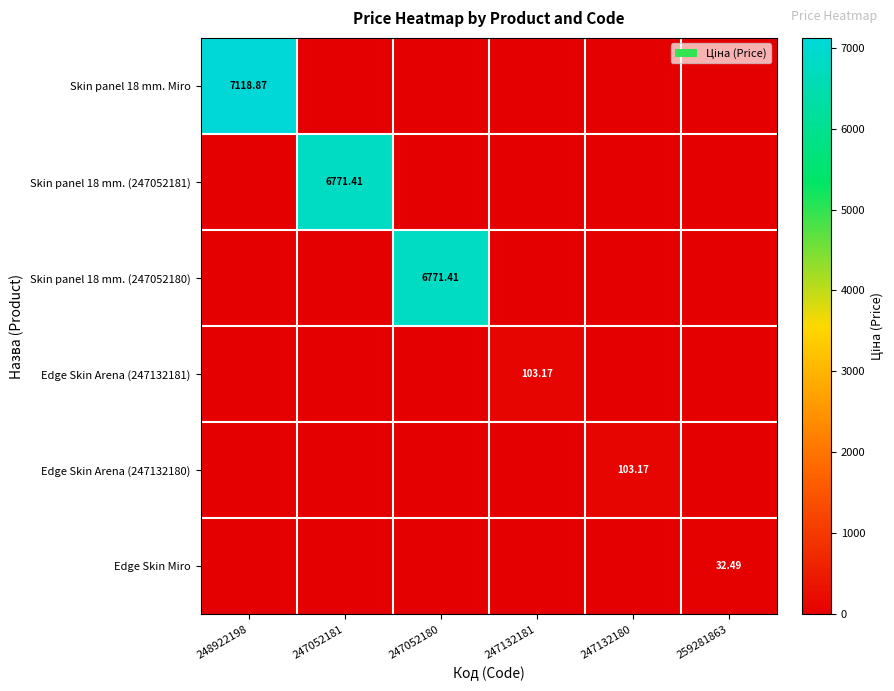

Which has a higher value, 248922198 or 247132181?

248922198